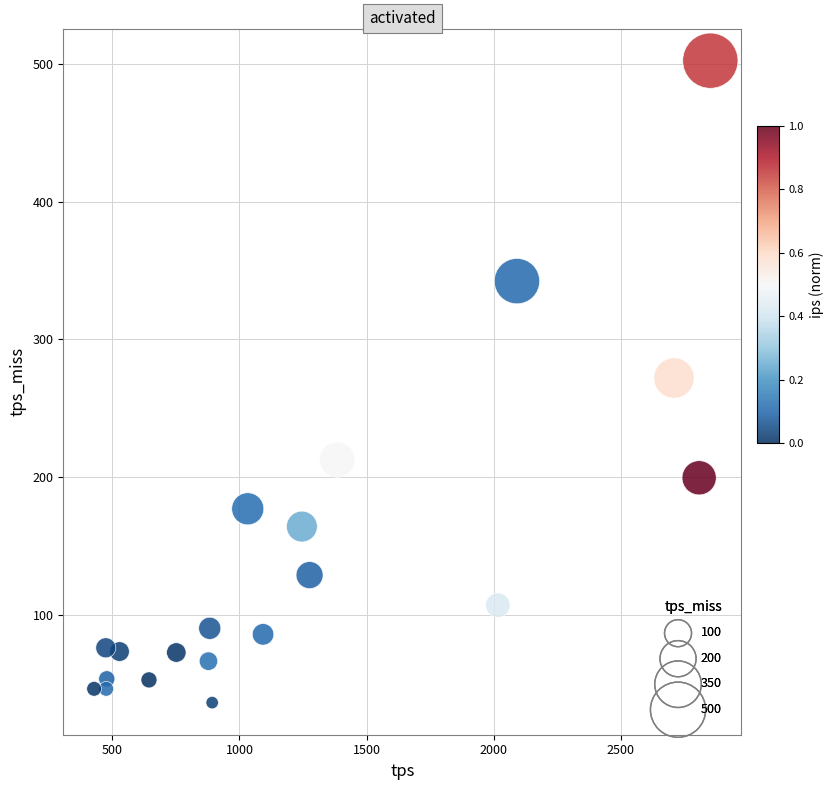

What is the range of X values (max minus min)?

2425.4